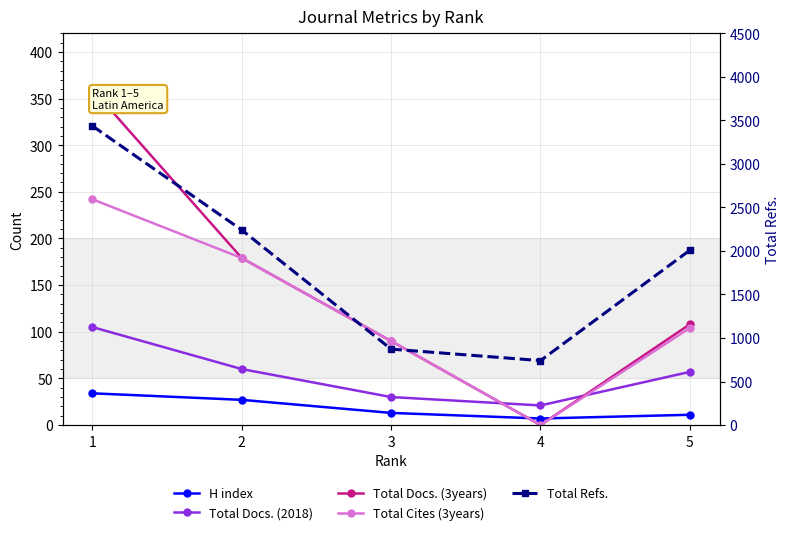

What is the value of the Total Docs. (2018) point at the 2nd from the left?

60